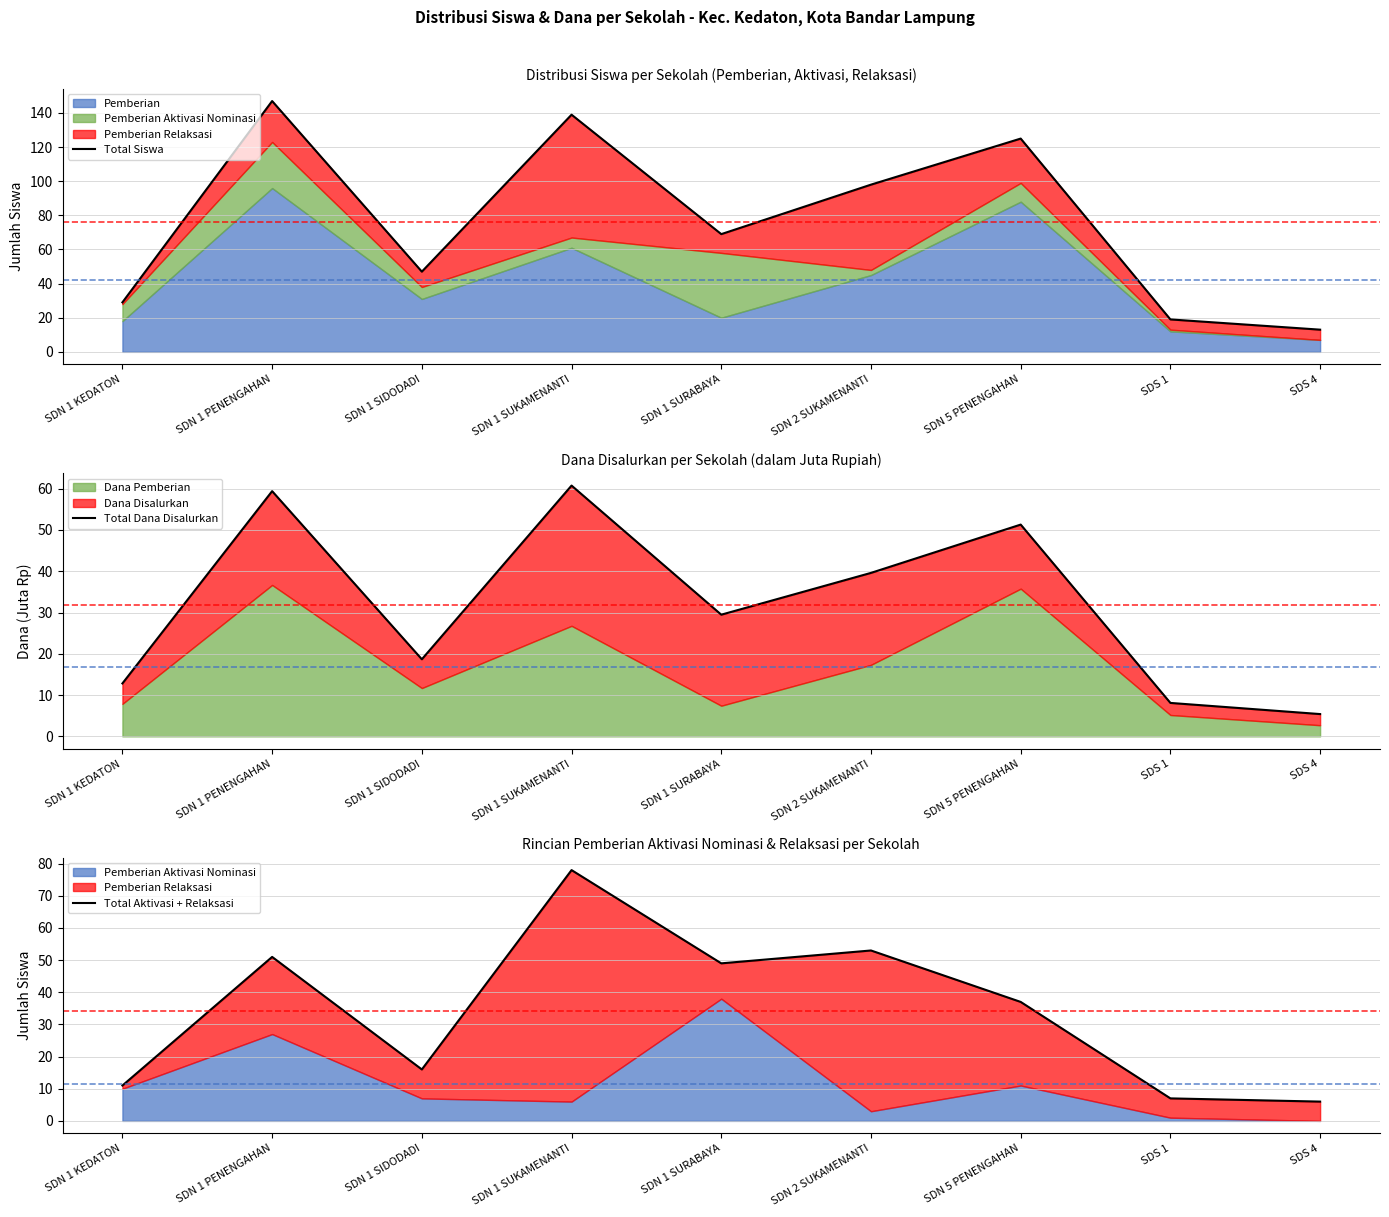

At which category is the sum across all series the highest?

SDN 1 SUKAMENANTI